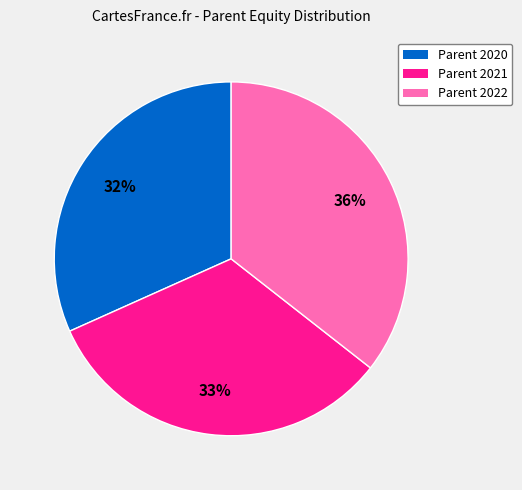

To the nearest percent, what is the difference between the Parent 2022 and Parent 2020 slice percentages?

4%